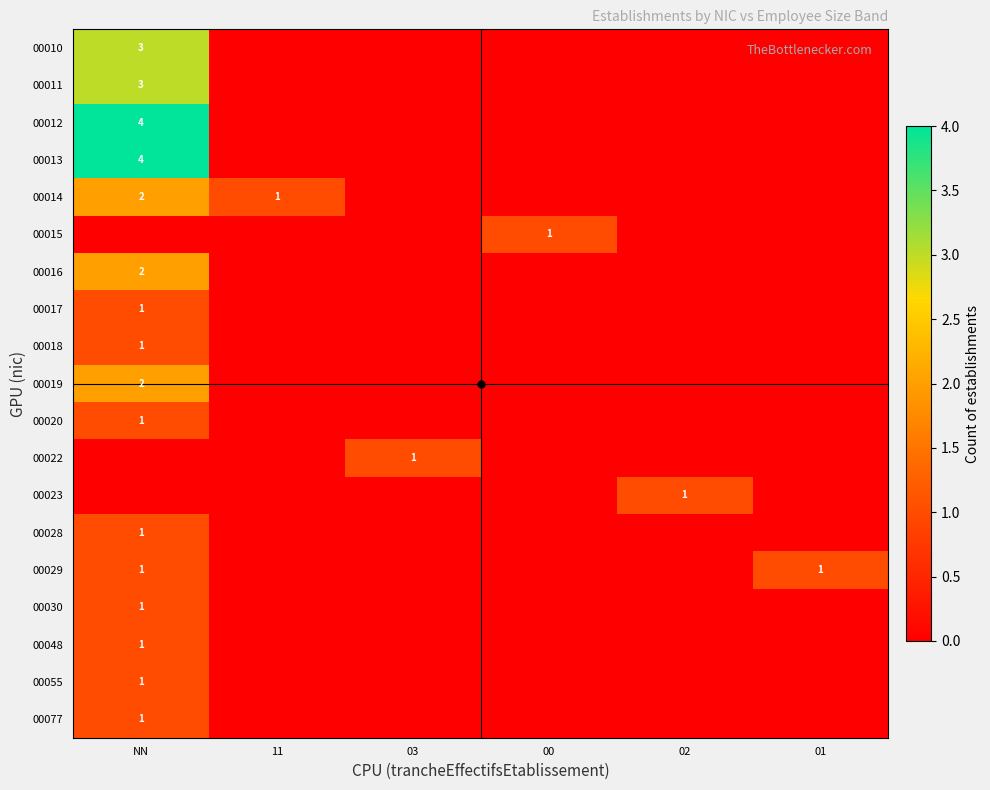

Rank the series by their maximum value, from highest to lowest.

00012, 00013, 00010, 00011, 00014, 00016, 00019, 00015, 00017, 00018, 00020, 00022, 00023, 00028, 00029, 00030, 00048, 00055, 00077